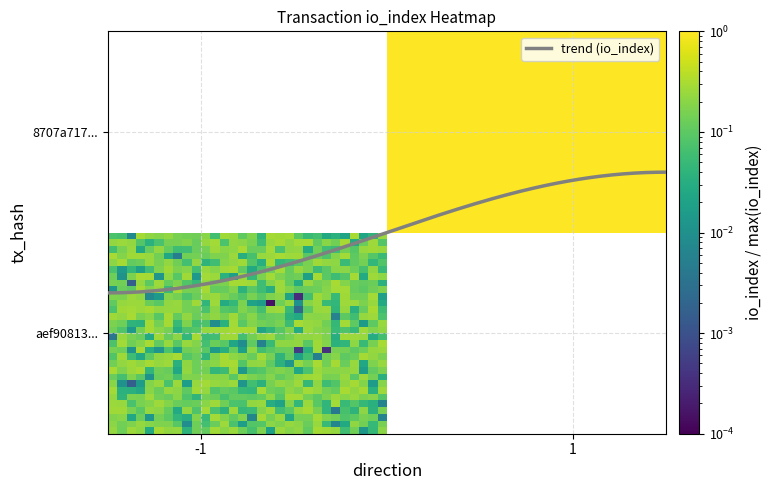

Is this an area chart (filled region under the line)?

No